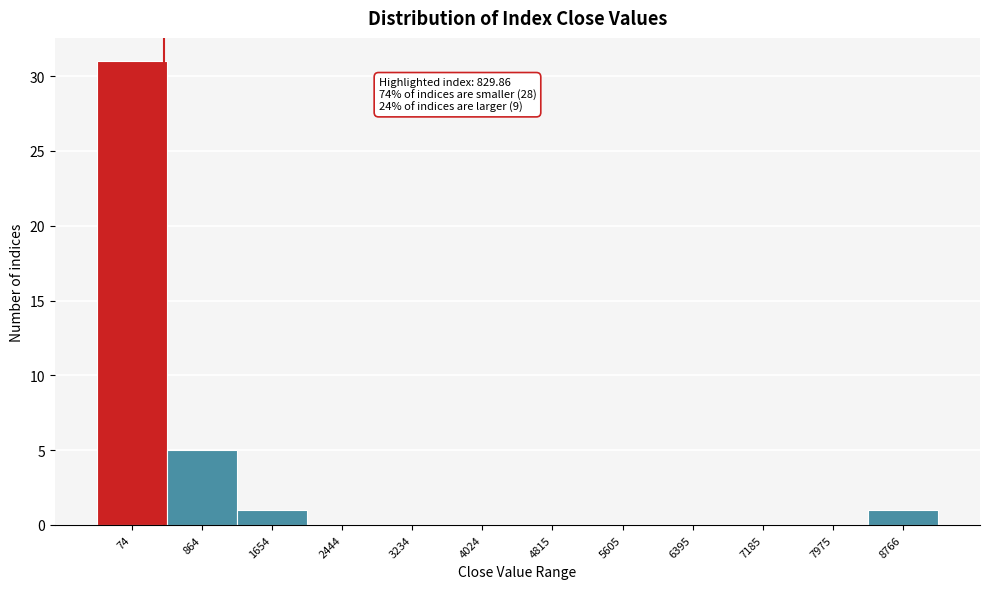

Reading left to right, list all the values displayed in this chart.

74=31	864=5	1654=1	2444=0	3234=0	4024=0	4815=0	5605=0	6395=0	7185=0	7975=0	8766=1